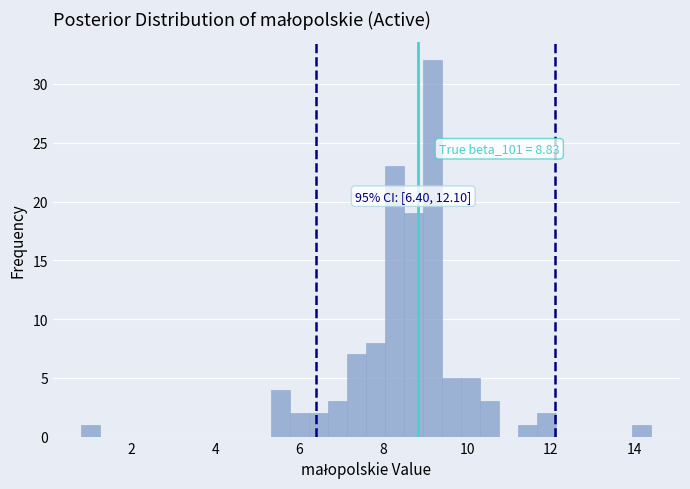

Read against the x-axis, roughly where is the centre of the tallest bar?

9.2